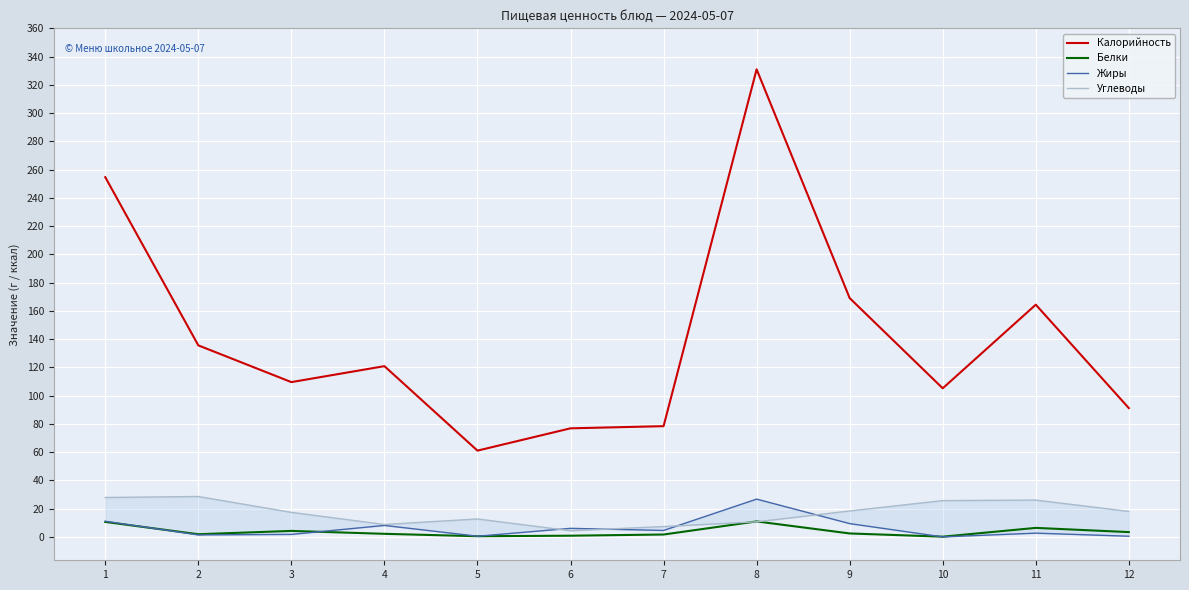

Which category has the highest value in the Белки series?

8